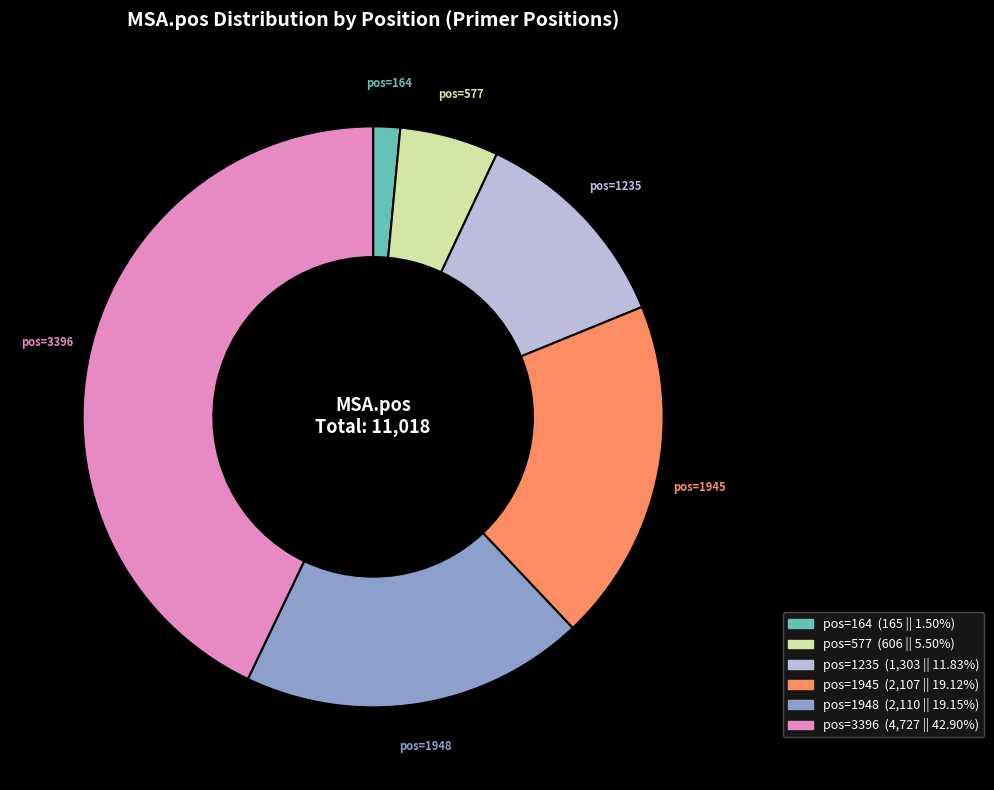

Which category has the biggest portion of the pie?

pos=3396